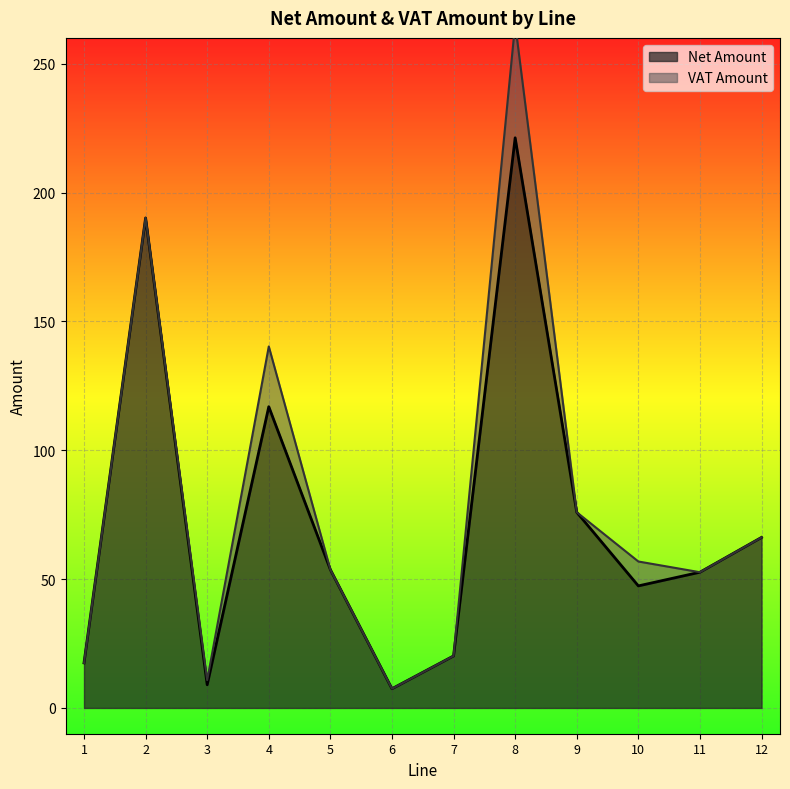

The chart shows a value of 52.7 at 11. True or false?

True